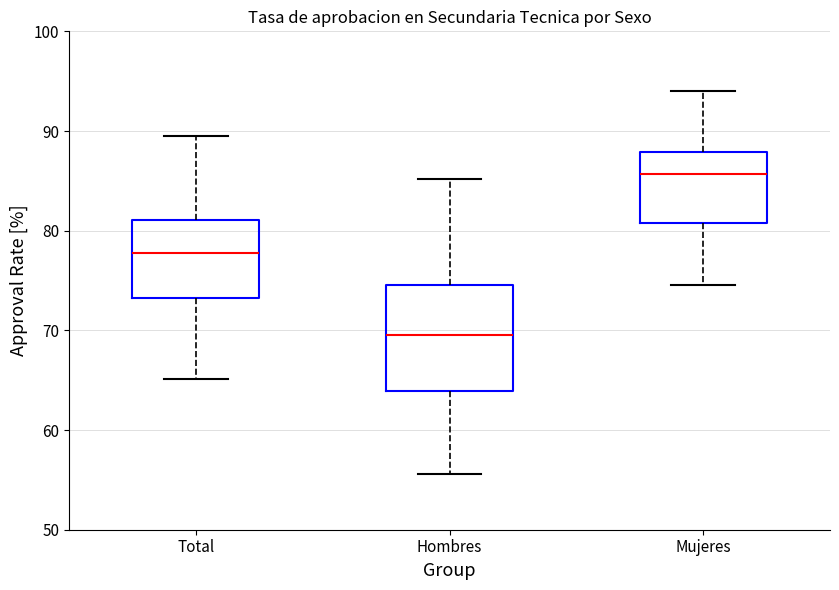

Reading left to right, transcribe this box plot: for each box, give where its median line is, the range the box spans, and where its two whiskers end, as read against the y-axis. The values are not printed on the chart, so give them approximately, as read against the axis.

Total: median 78, box 73 to 81, whiskers 65 to 90
Hombres: median 70, box 64 to 75, whiskers 56 to 85
Mujeres: median 86, box 81 to 88, whiskers 75 to 94